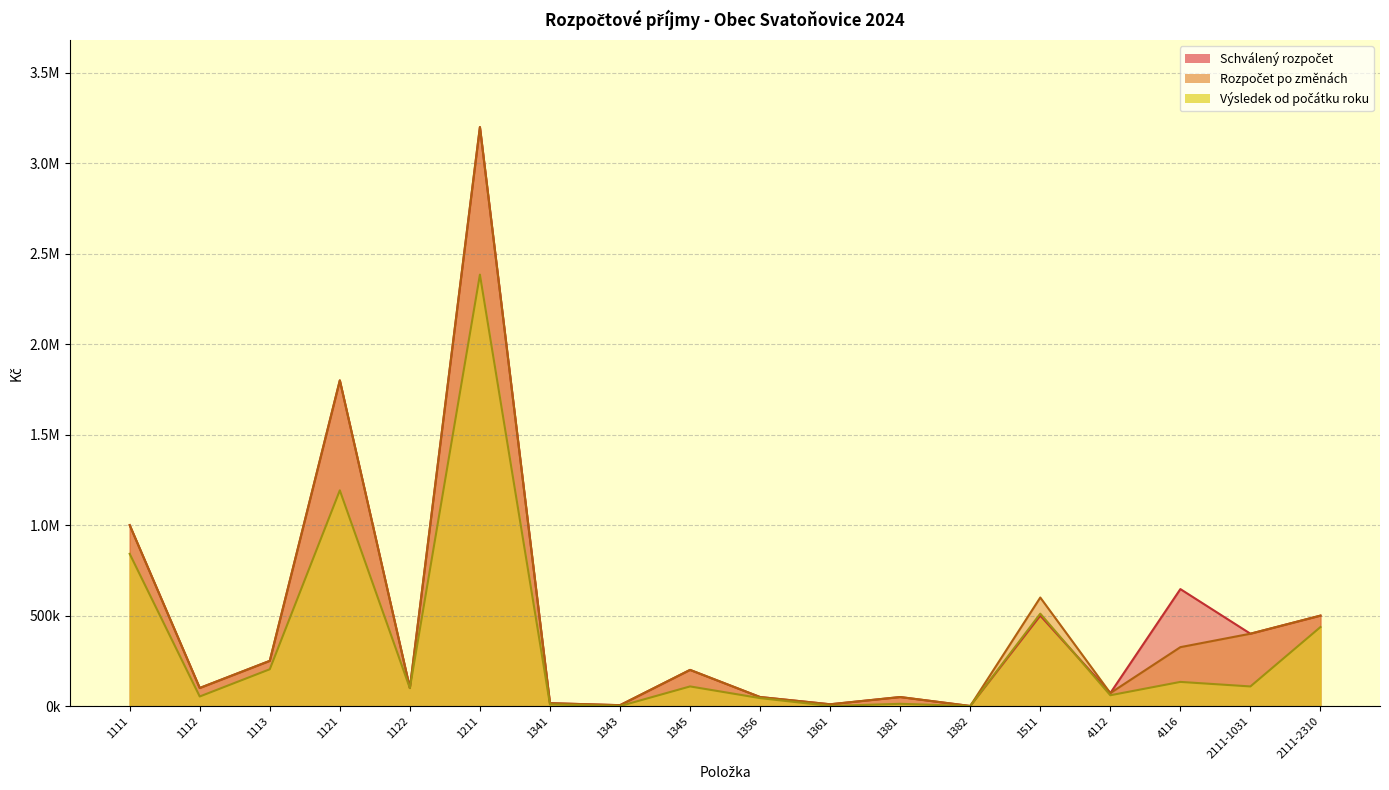

After their last crossing, which series has the higher values: Schválený rozpočet or Výsledek od počátku roku?

Schválený rozpočet